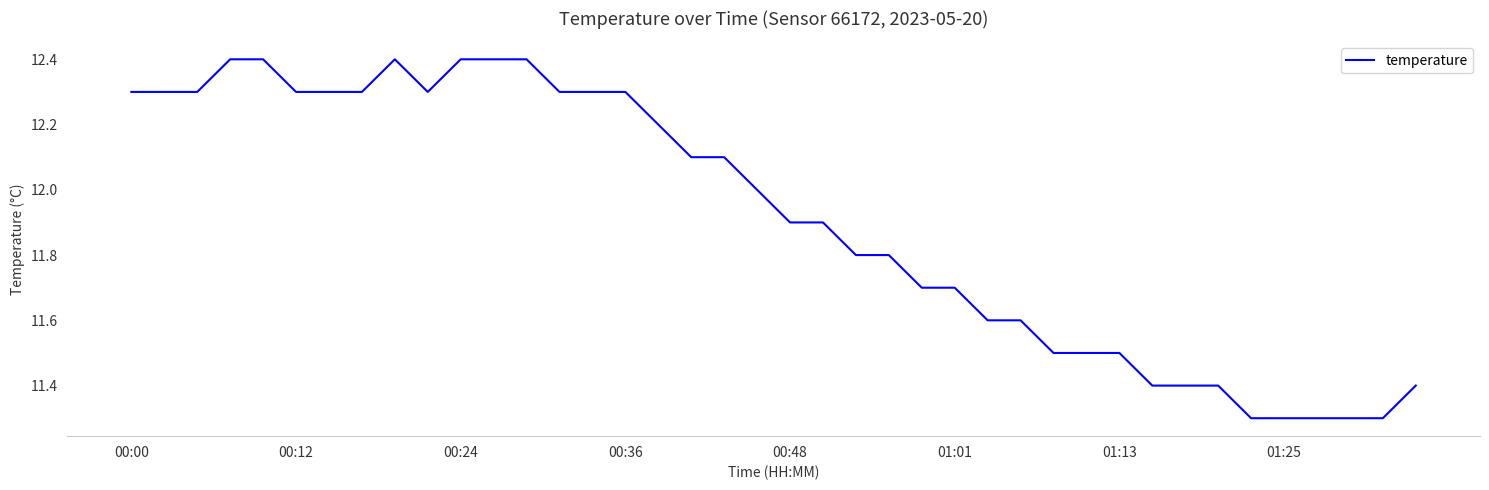

What is the difference between the maximum and minimum values?

1.1